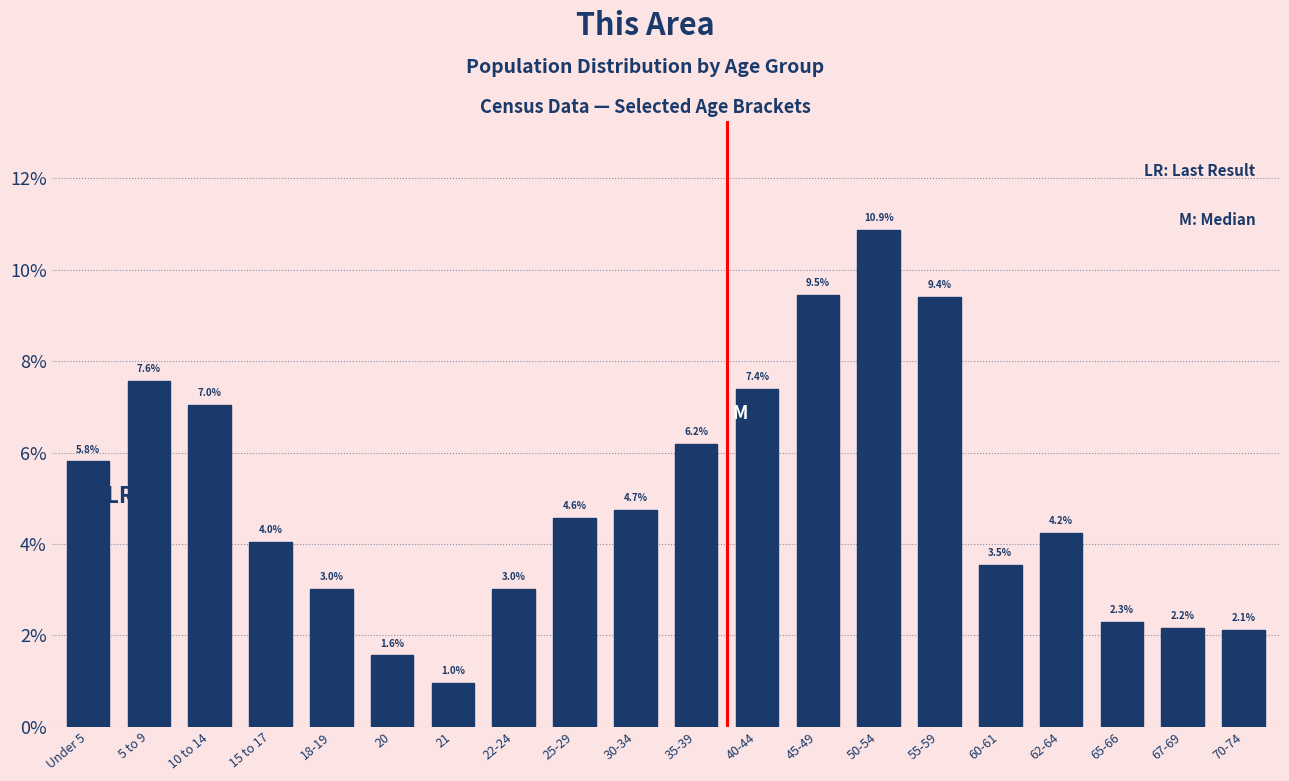

Reading right to left, what are all the values shown in this chart?

2.1	2.2	2.3	4.2	3.5	9.4	10.9	9.5	7.4	6.2	4.7	4.6	3.0	1.0	1.6	3.0	4.0	7.0	7.6	5.8